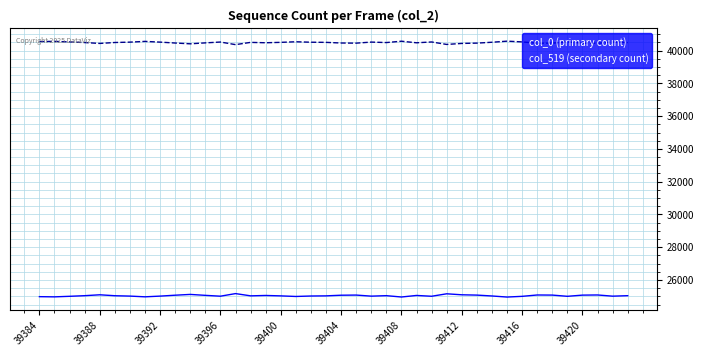

Which series has the largest total across all categories?

col_519 (secondary count)